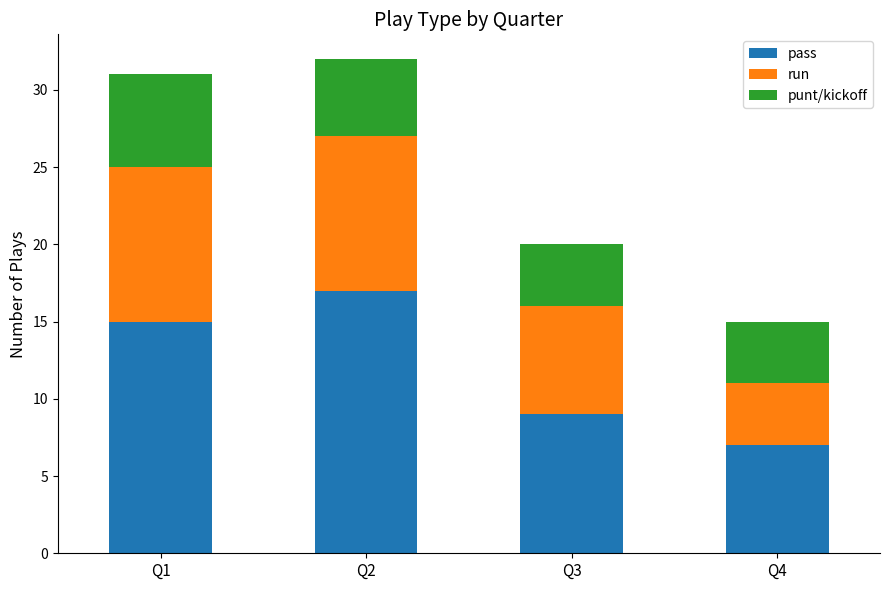

The value of pass at Q4 is 7. True or false?

True